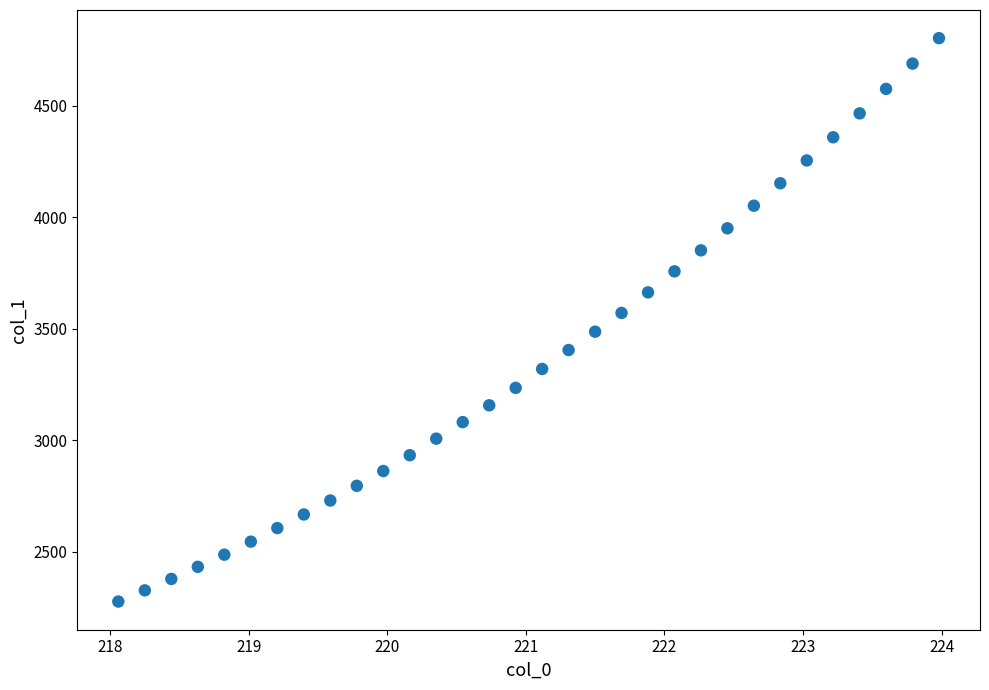

What is the range of X values (max minus min)?

5.9